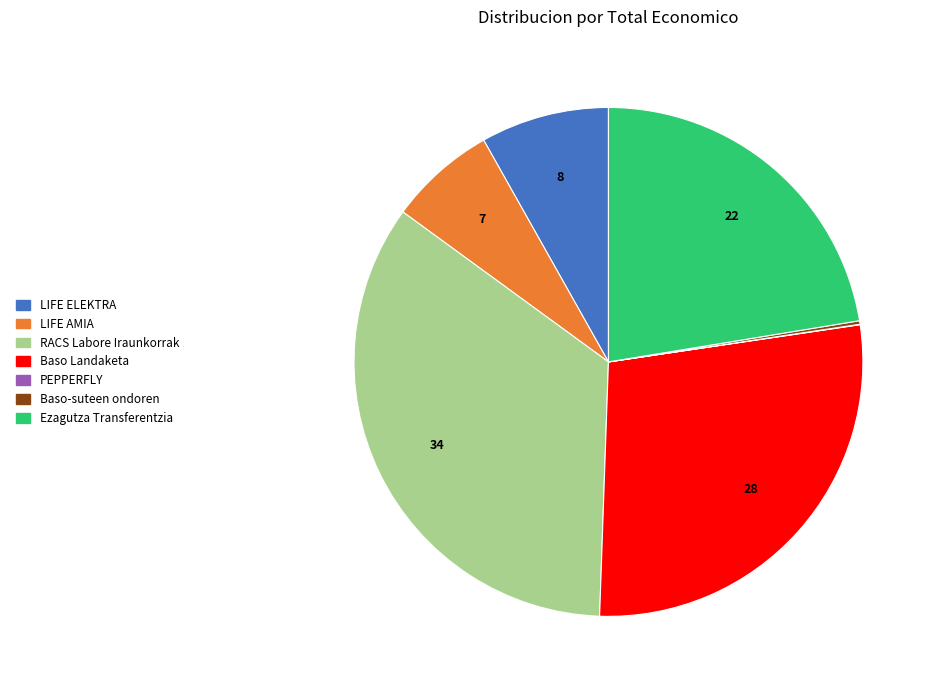

Combined, do Baso Landaketa and LIFE ELEKTRA account for over 50%?

No